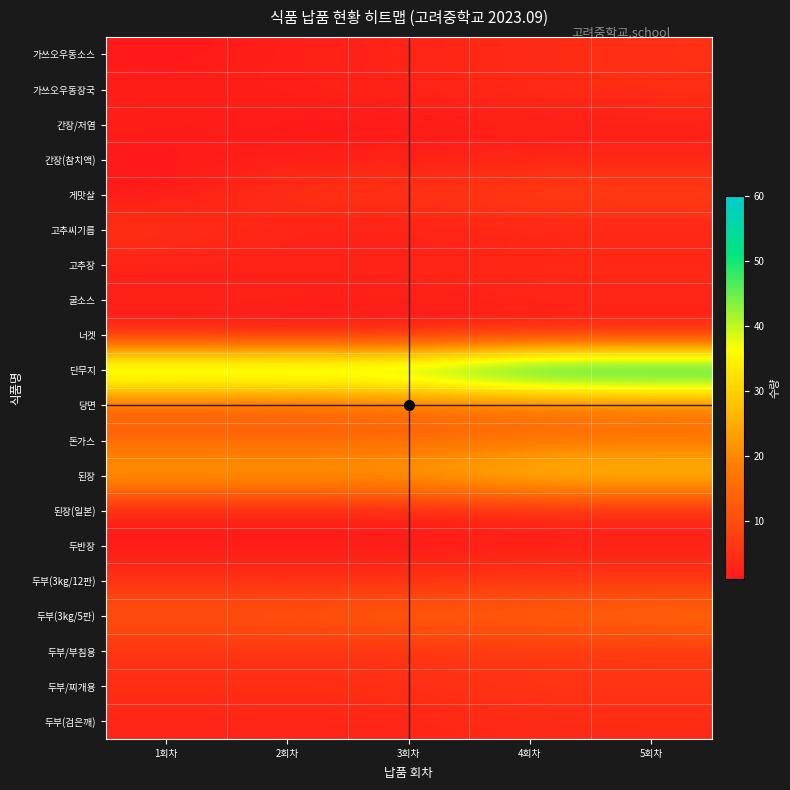

What is the spread (max minus min) of values at 3회차?

49